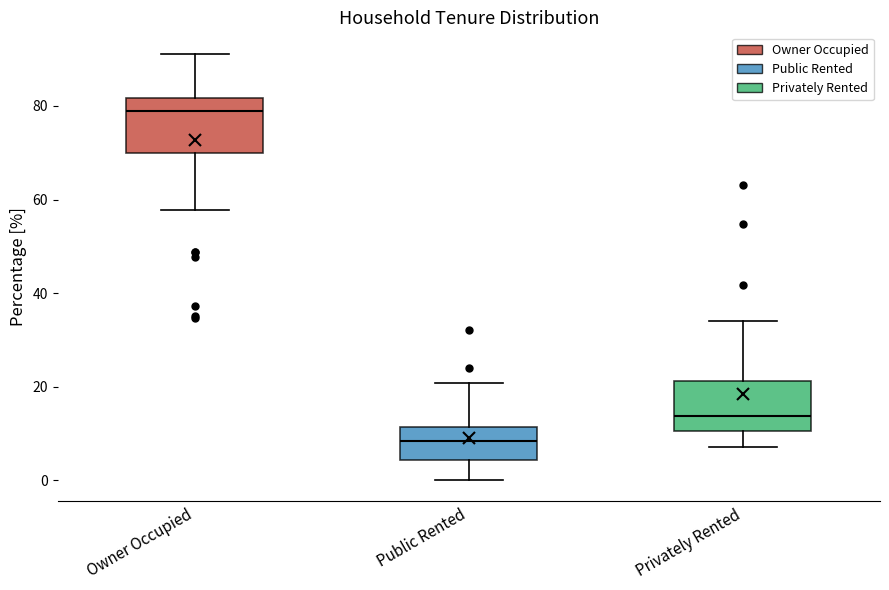

Where does the median line of the box for Public Rented sit on the y-axis? The values are not printed on the chart, so give them approximately, as read against the axis.

8